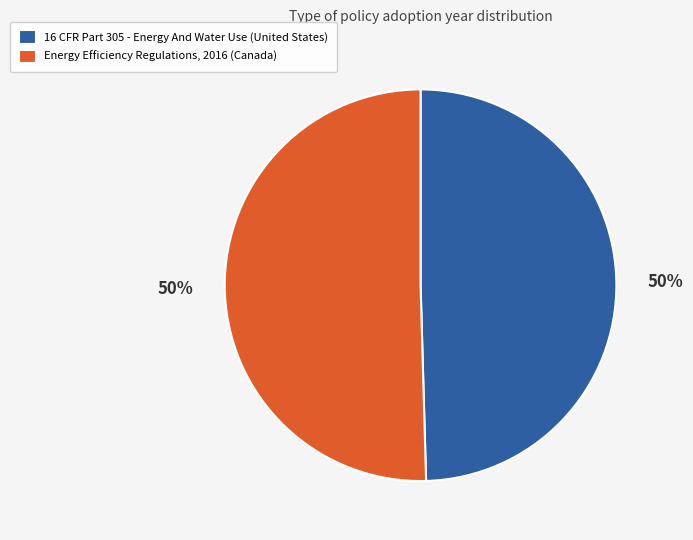

True or false: Energy Efficiency Regulations, 2016 (Canada) accounts for 50% of the total.

True